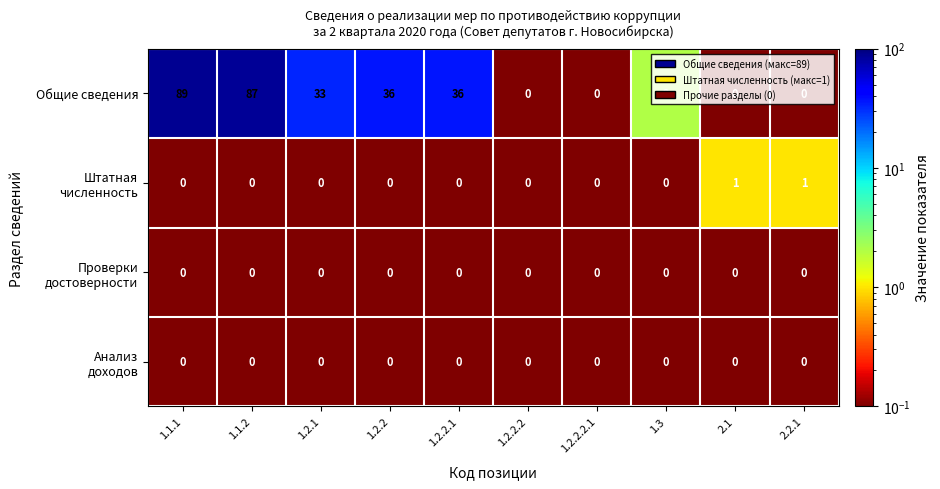

At which category is the sum across all series the highest?

1.1.1